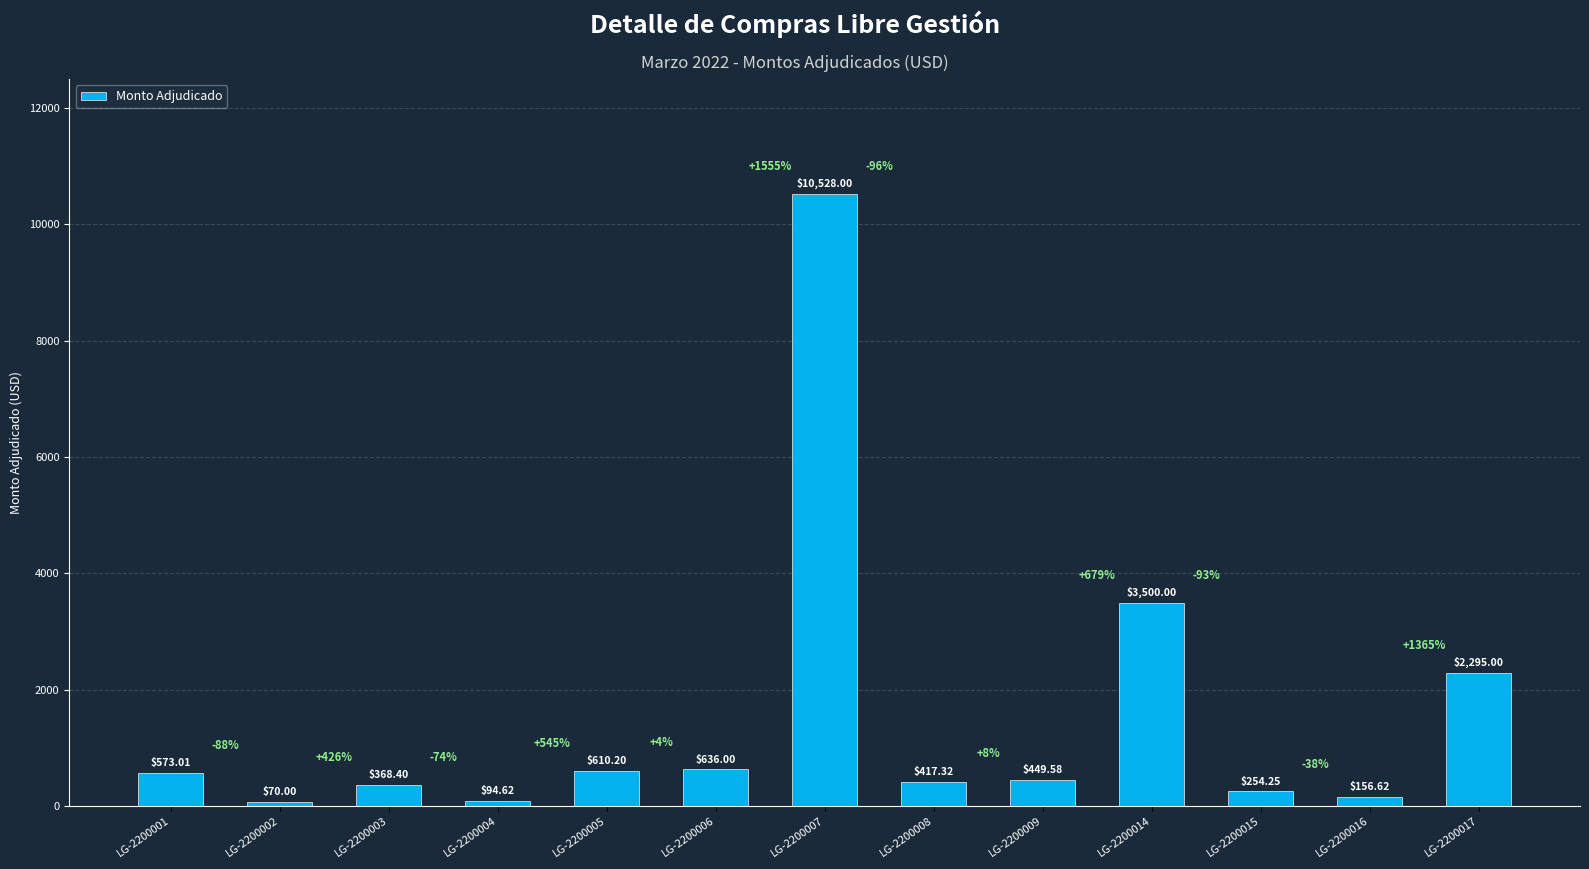

What is the approximate value at LG-2200005?

610.2